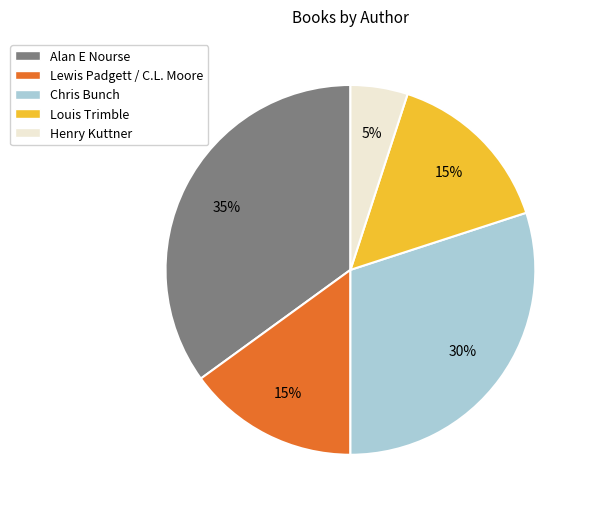

Combined, do Louis Trimble and Chris Bunch account for over 50%?

No